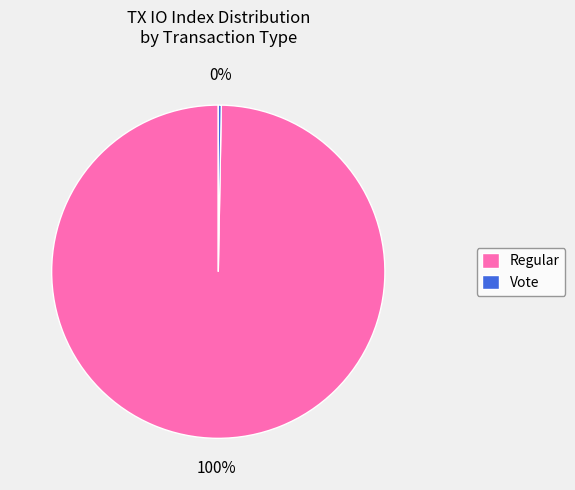

Is the sum of Regular and Vote greater than half?

Yes